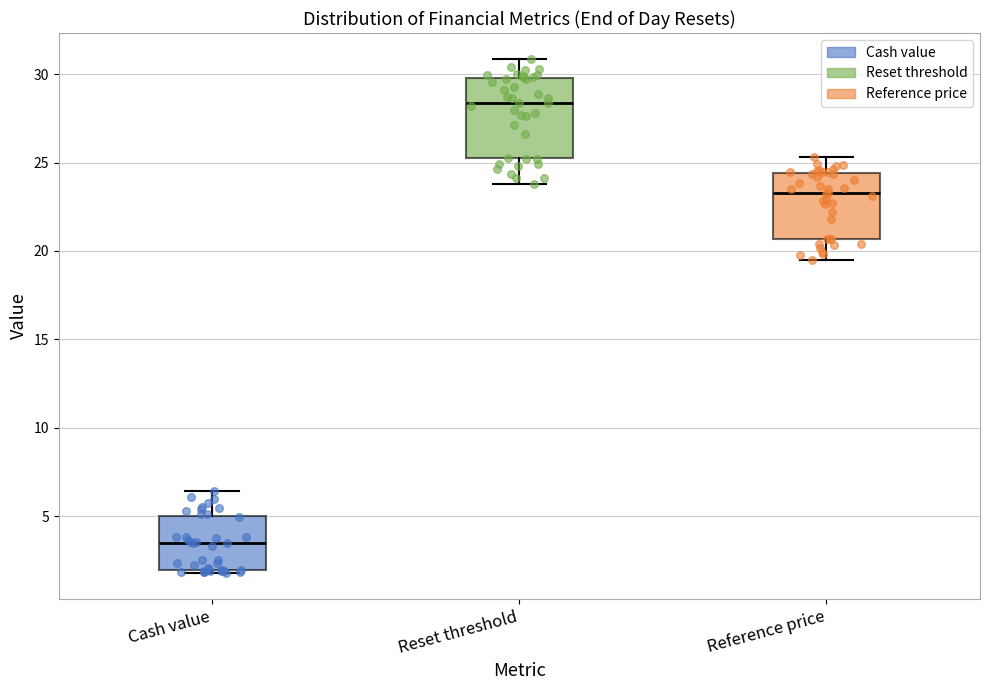

Where is the lower edge of the box for Cash value on the y-axis? The values are not printed on the chart, so give them approximately, as read against the axis.

2.0